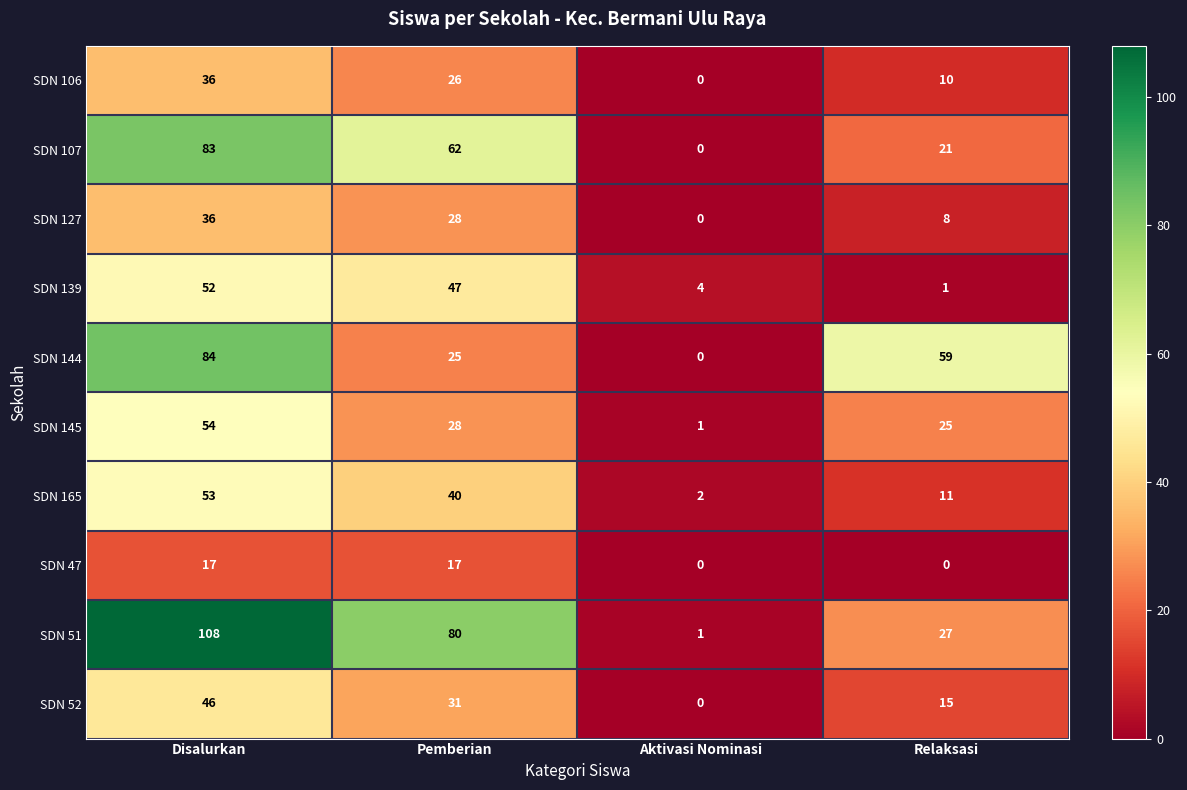

Which series has the largest total across all categories?

SDN 51